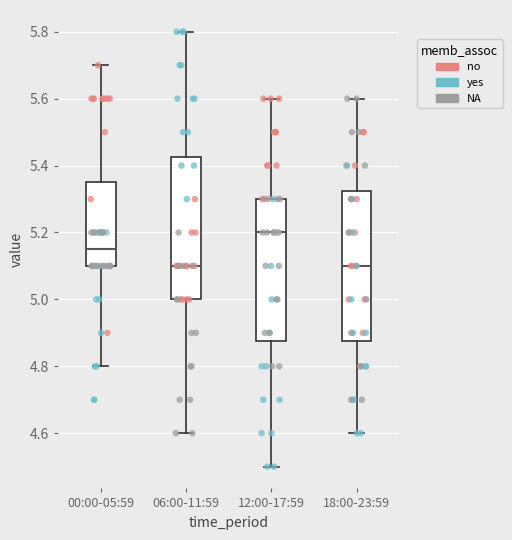

Which box is the tallest, from its lower edge to its upper edge?

18:00-23:59